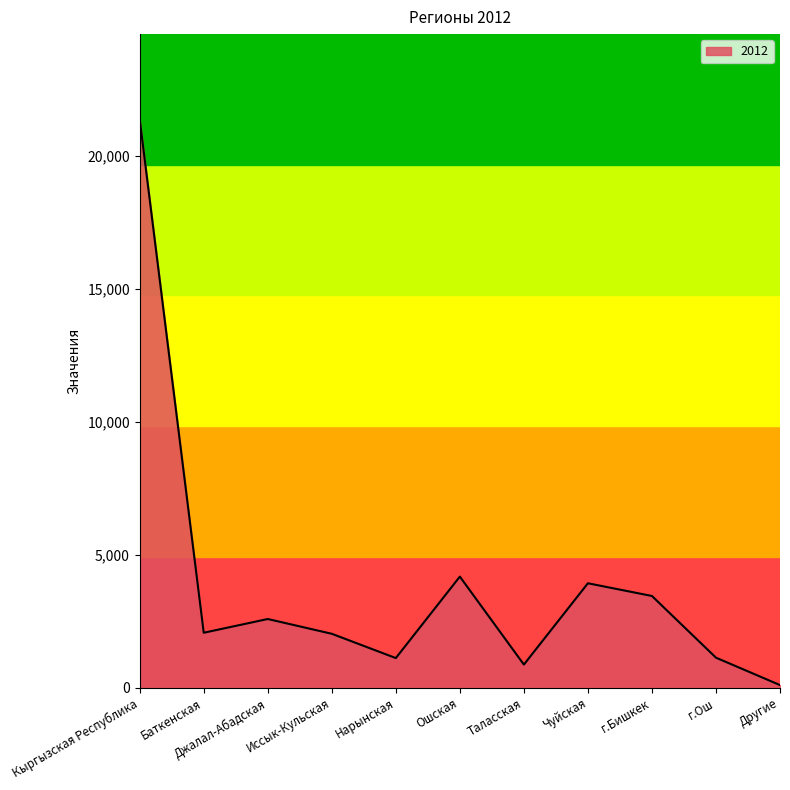

What is the sum of all values?

42754